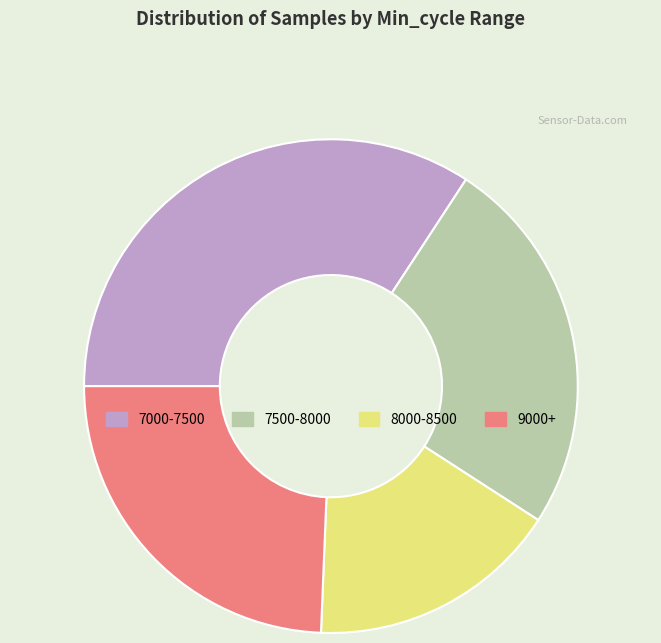

Combined, do 7500-8000 and 7000-7500 account for over 50%?

Yes